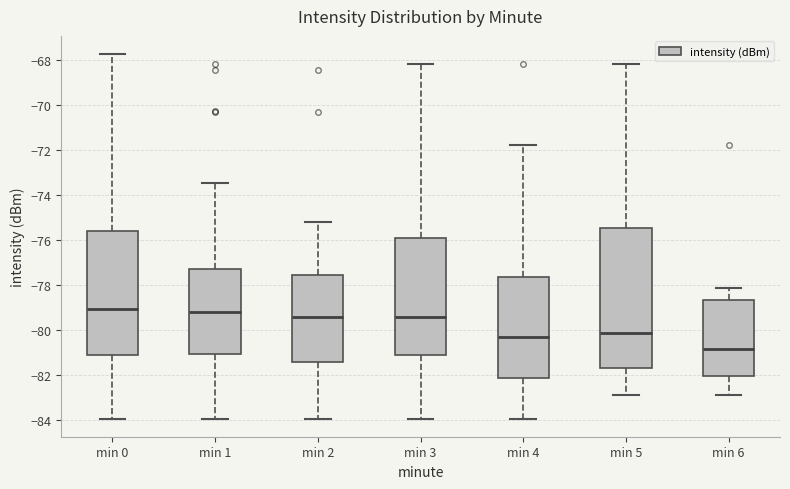

Which box is the tallest, from its lower edge to its upper edge?

min 5